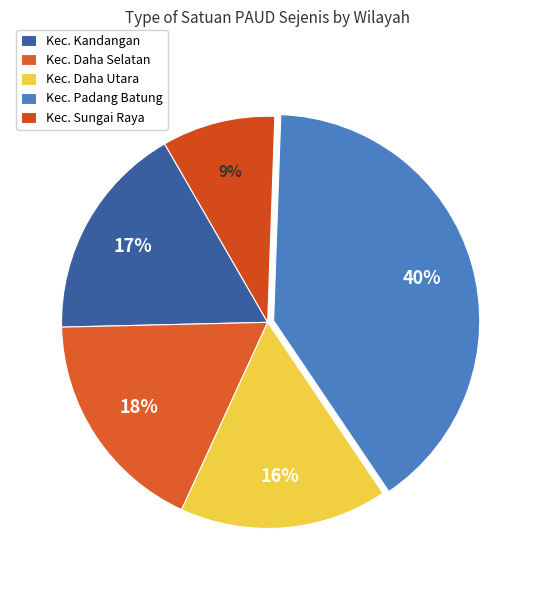

Does Kec. Daha Selatan account for over 50% of the chart?

No